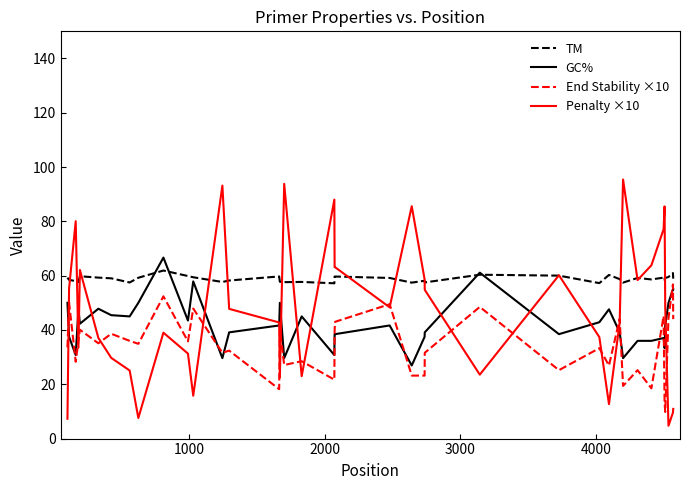

Which series has the largest total across all categories?

TM